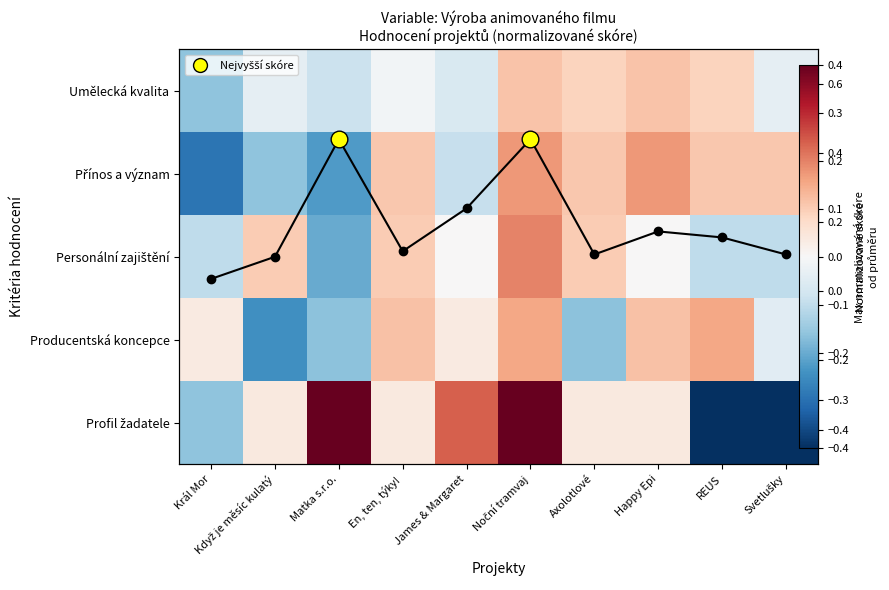

At Když je měsíc kulatý, list the series in order from smallest to largest.

Producentská koncepce, Přínos a význam, Umělecká kvalita, Profil žadatele, Personální zajištění, Max kritérium